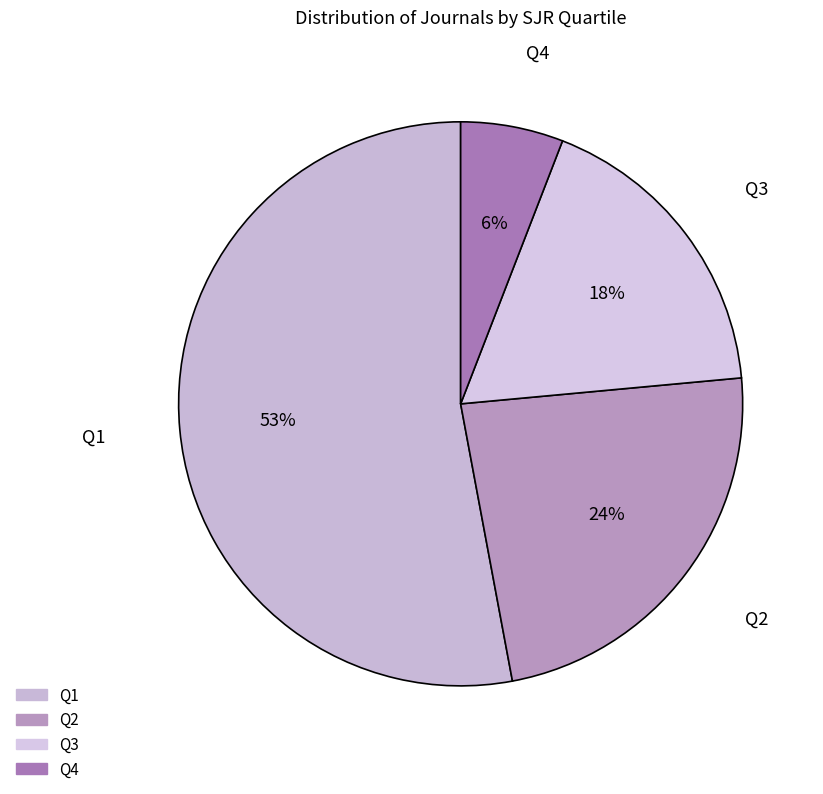

True or false: Q1 accounts for 53% of the total.

True